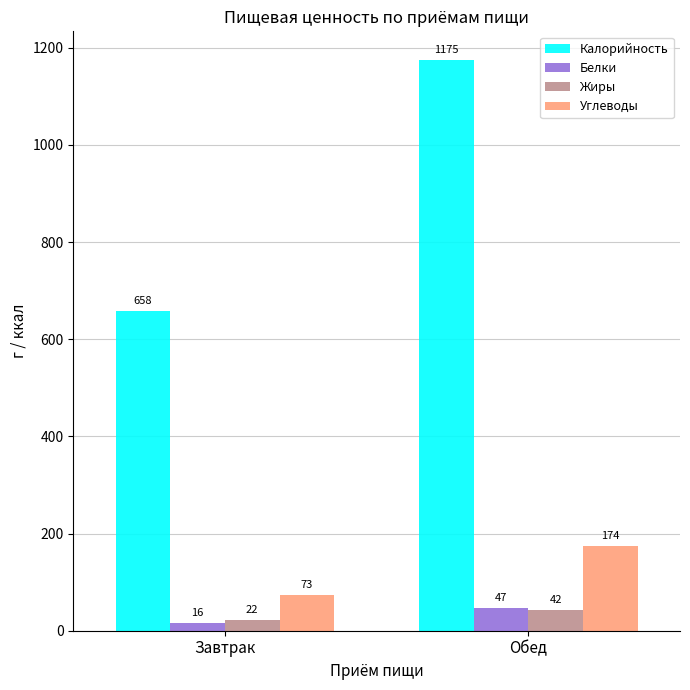

Which series has the largest total across all categories?

Калорийность